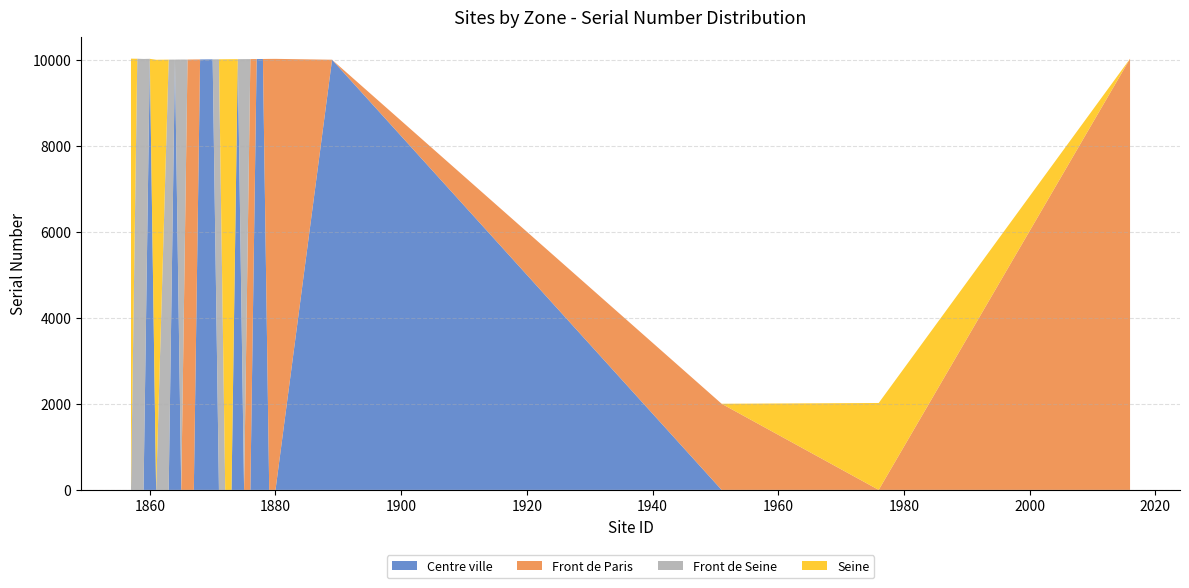

Is it true that Centre ville equals -4399 at 1880?

False